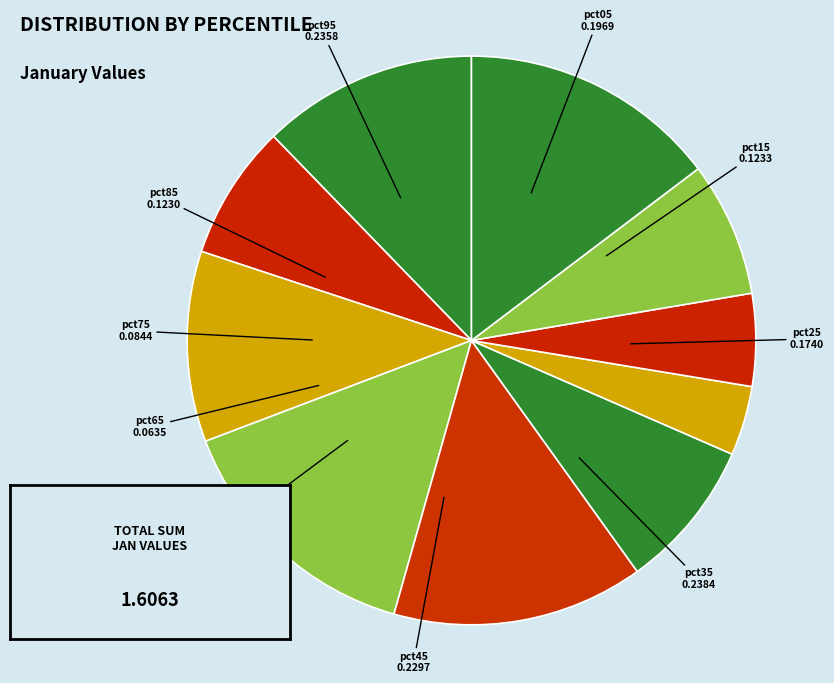

Rank the categories by value from highest to lowest.

pct35, pct95, pct45, pct05, pct25, pct55, pct15, pct85, pct75, pct65